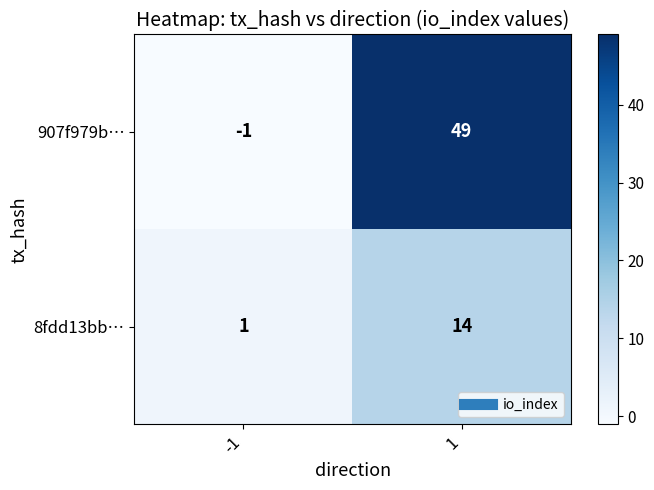

Which series has the widest spread of values?

907f979b…